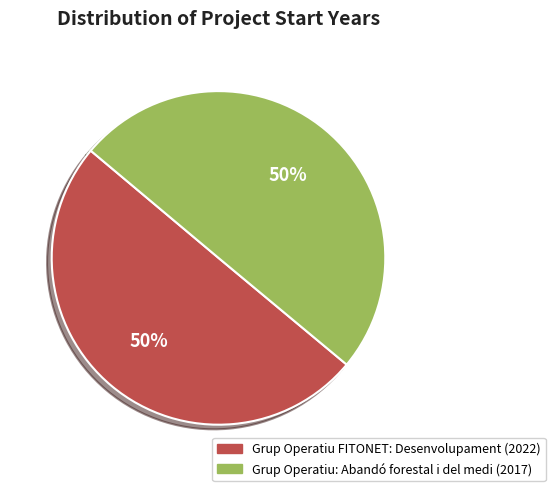

Approximately how many times larger is the value at Grup Operatiu FITONET: Desenvolupament compared to Grup Operatiu: Abandó forestal i del medi?

1.0